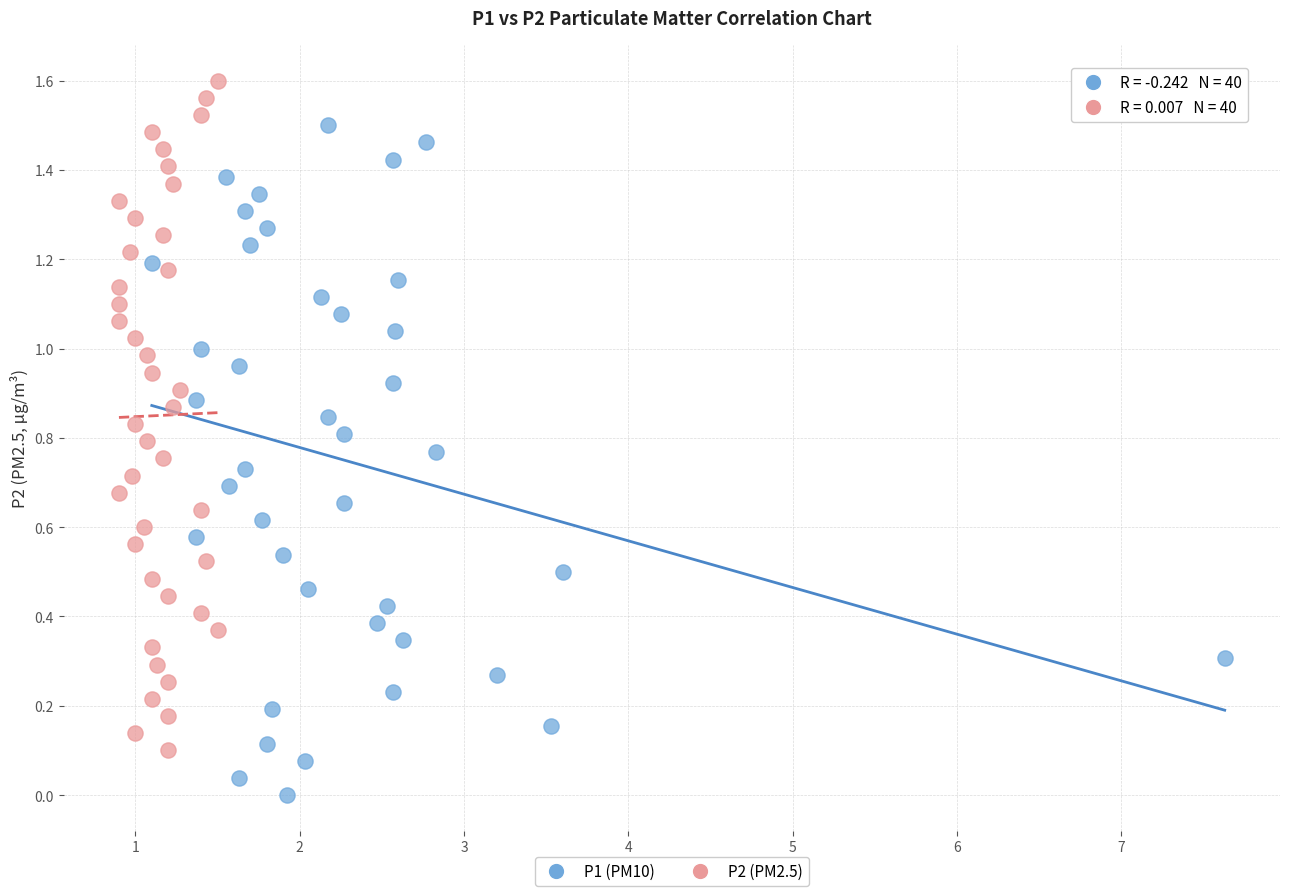

Which series reaches the maximum Y coordinate?

P2 (PM2.5)